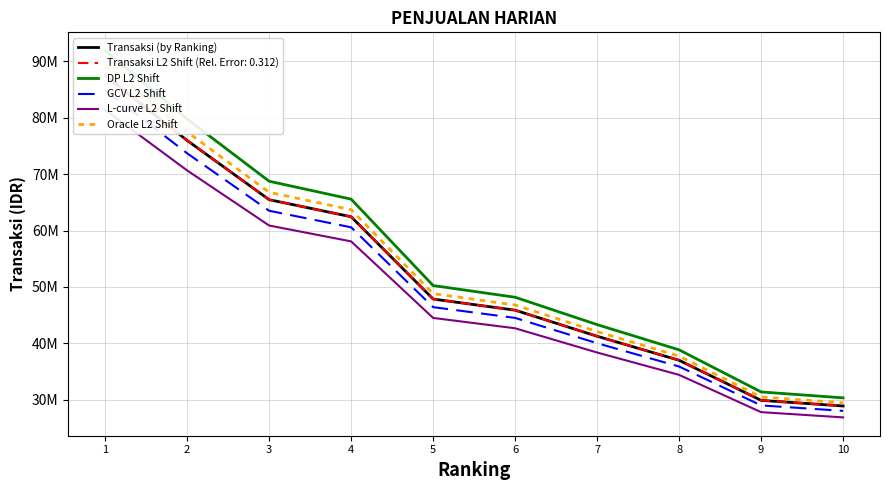

At how many categories does at least one series exceed 35851162?

8